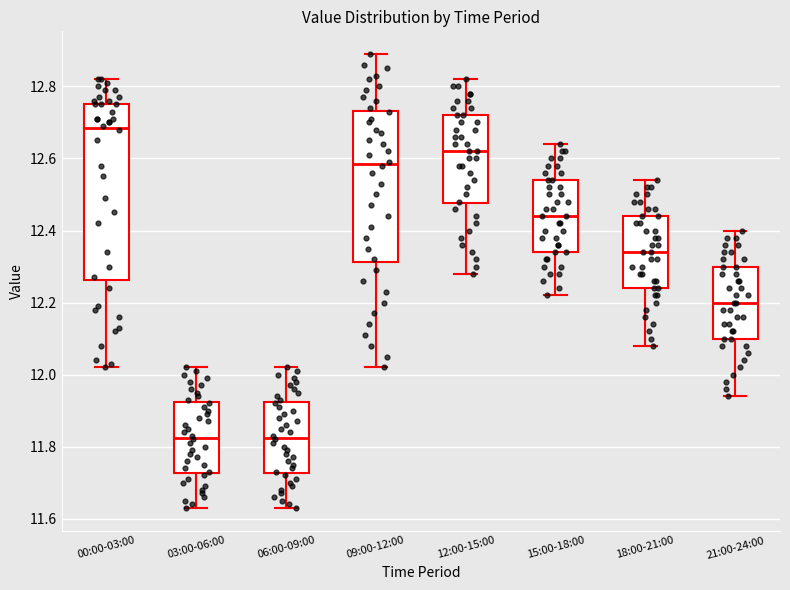

Reading left to right, transcribe this box plot: for each box, give where its median line is, the range the box spans, and where its two whiskers end, as read against the y-axis. The values are not printed on the chart, so give them approximately, as read against the axis.

00:00-03:00: median 12.68, box 12.26 to 12.76, whiskers 12.02 to 12.82
03:00-06:00: median 11.82, box 11.72 to 11.92, whiskers 11.64 to 12.02
06:00-09:00: median 11.82, box 11.72 to 11.92, whiskers 11.64 to 12.02
09:00-12:00: median 12.58, box 12.32 to 12.74, whiskers 12.02 to 12.90
12:00-15:00: median 12.62, box 12.48 to 12.72, whiskers 12.28 to 12.82
15:00-18:00: median 12.44, box 12.34 to 12.54, whiskers 12.22 to 12.64
18:00-21:00: median 12.34, box 12.24 to 12.44, whiskers 12.08 to 12.54
21:00-24:00: median 12.20, box 12.10 to 12.30, whiskers 11.94 to 12.40